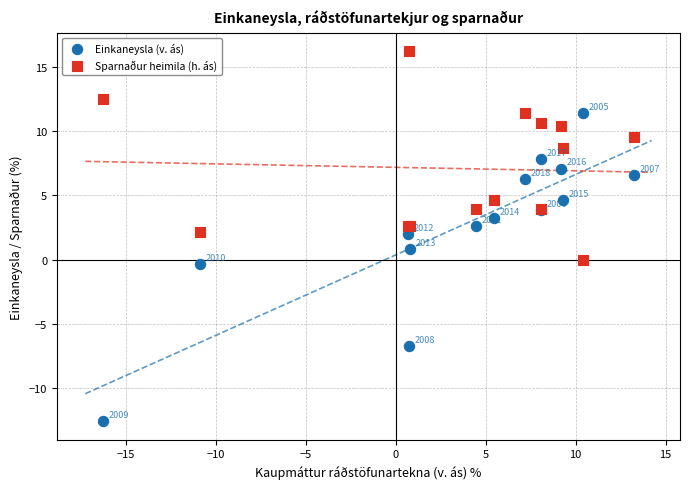

Which series has the largest Y range (max minus min)?

Einkaneysla (v. ás)